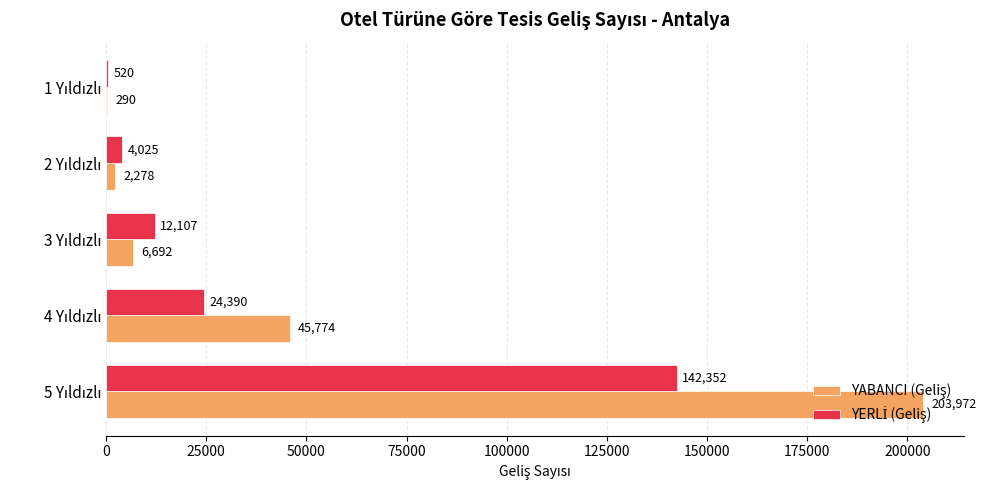

What is the maximum value shown in the chart?

203972